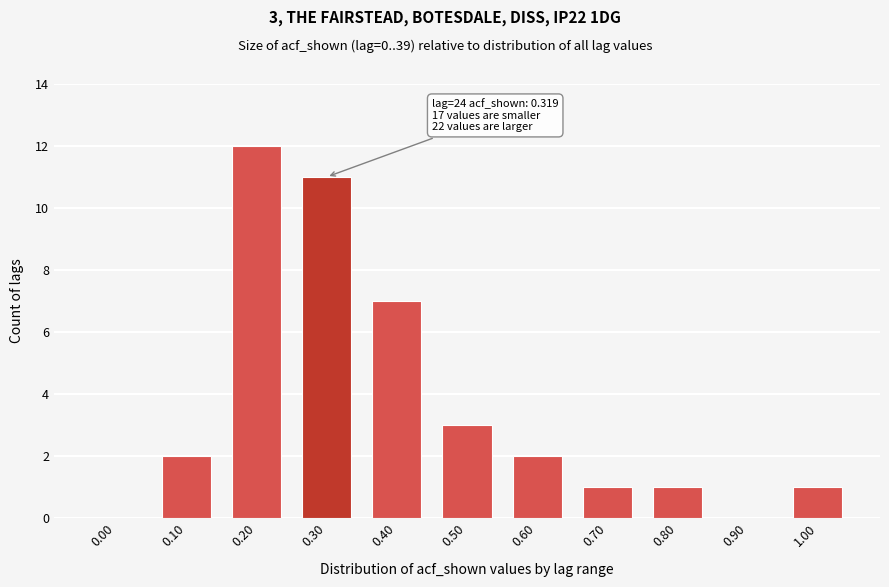

Reading right to left, what are all the values shown in this chart?

1.00=1	0.90=0	0.80=1	0.70=1	0.60=2	0.50=3	0.40=7	0.30=11	0.20=12	0.10=2	0.00=0